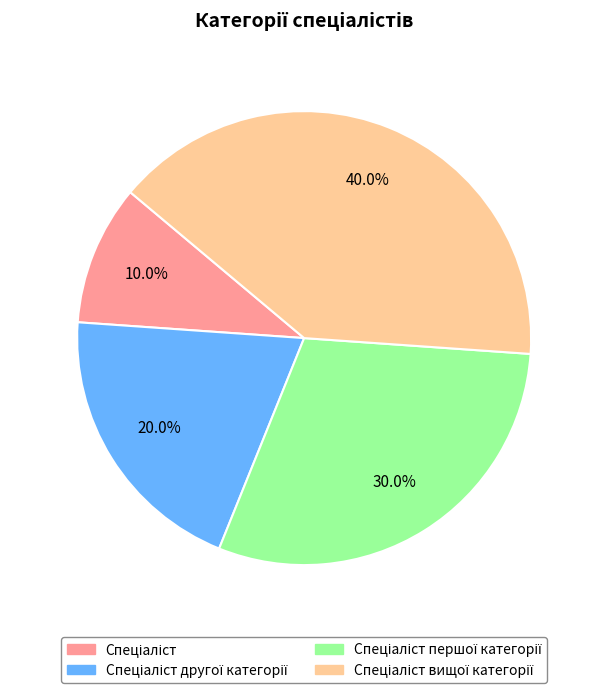

Is there any slice that represents more than half of the pie?

No